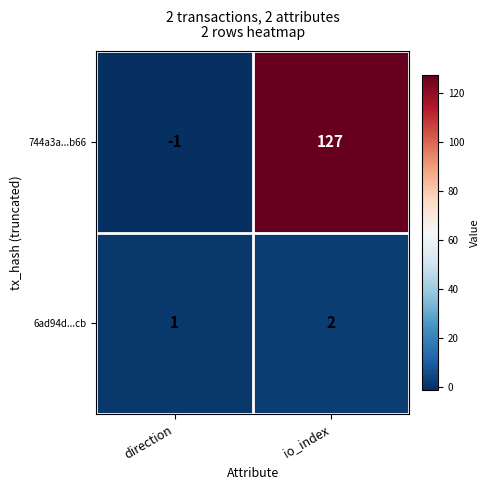

What is the sum of all 6ad94d...cb values?

3